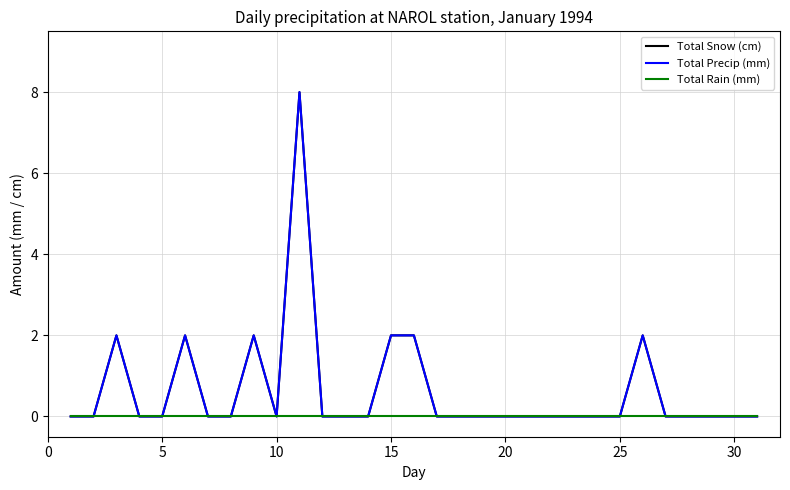

Does the chart display data point markers on the line(s)?

No